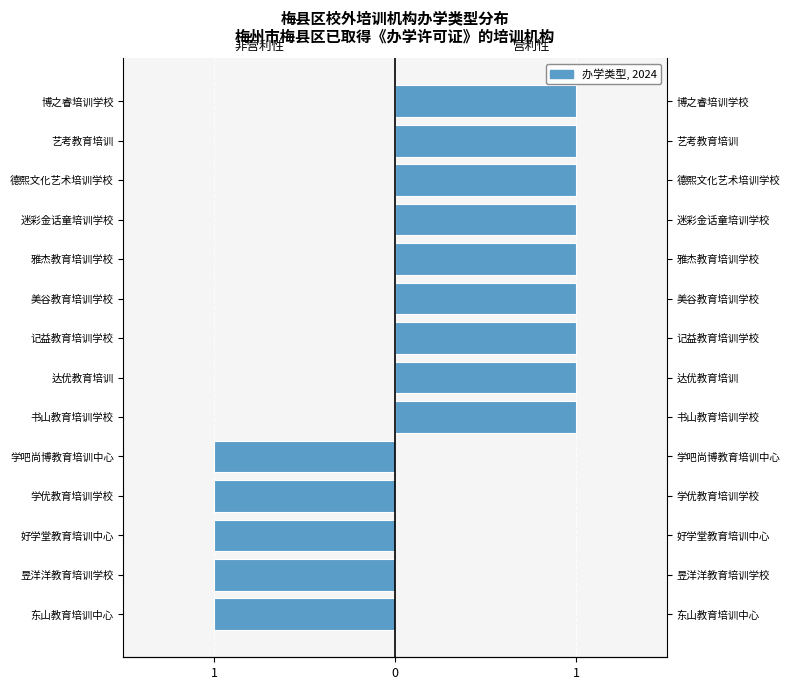

Which series has the largest total across all categories?

营利性民办培训机构